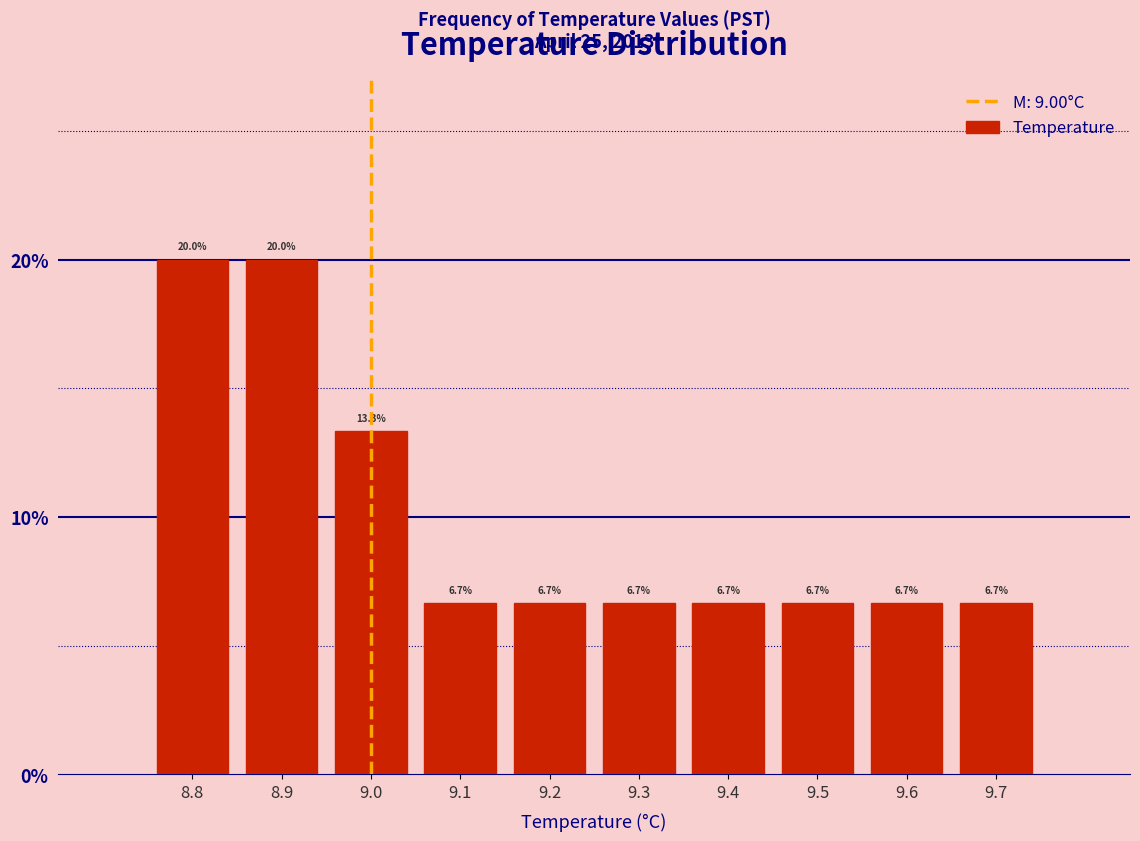

Reading right to left, what are all the values shown in this chart?

6.7	6.7	6.7	6.7	6.7	6.7	6.7	13.3	20.0	20.0